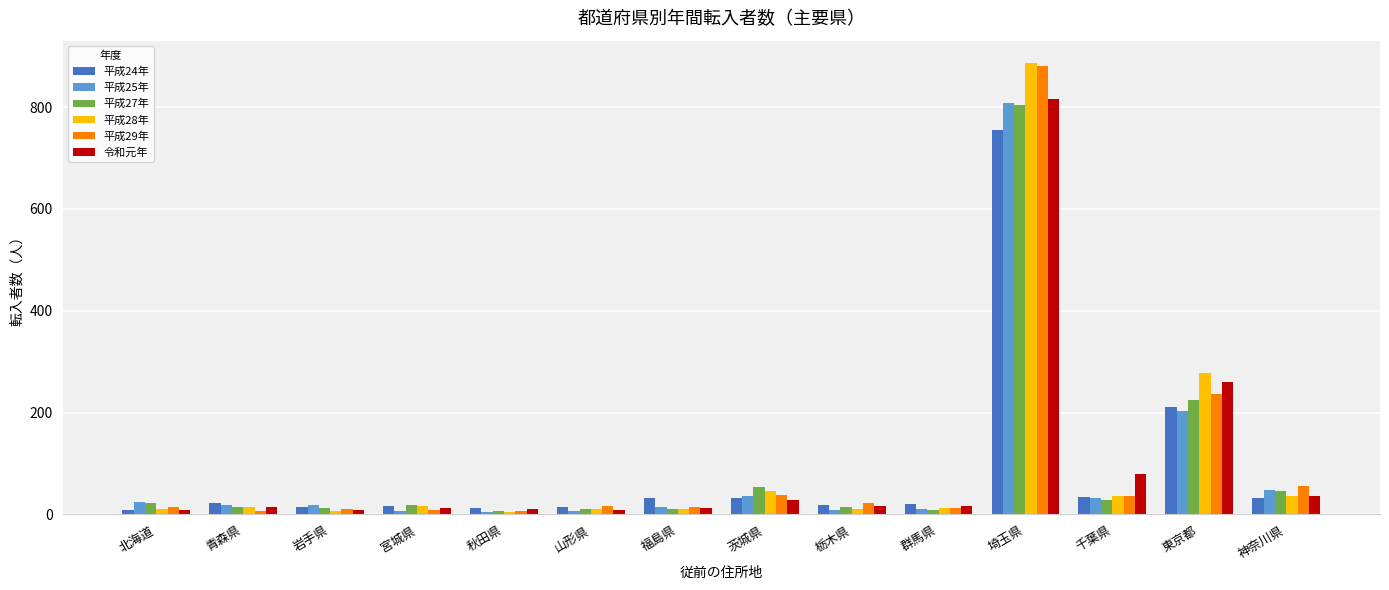

What is the greatest value displayed?

886